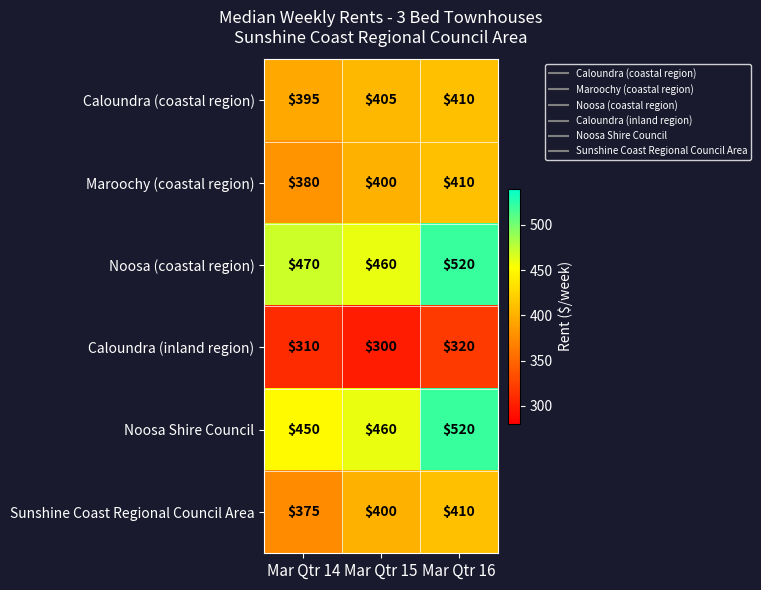

Reading right to left, what are all the values shown in this chart?

Caloundra (coastal region): 410	405	395
Maroochy (coastal region): 410	400	380
Noosa (coastal region): 520	460	470
Caloundra (inland region): 320	300	310
Noosa Shire Council: 520	460	450
Sunshine Coast Regional Council Area: 410	400	375